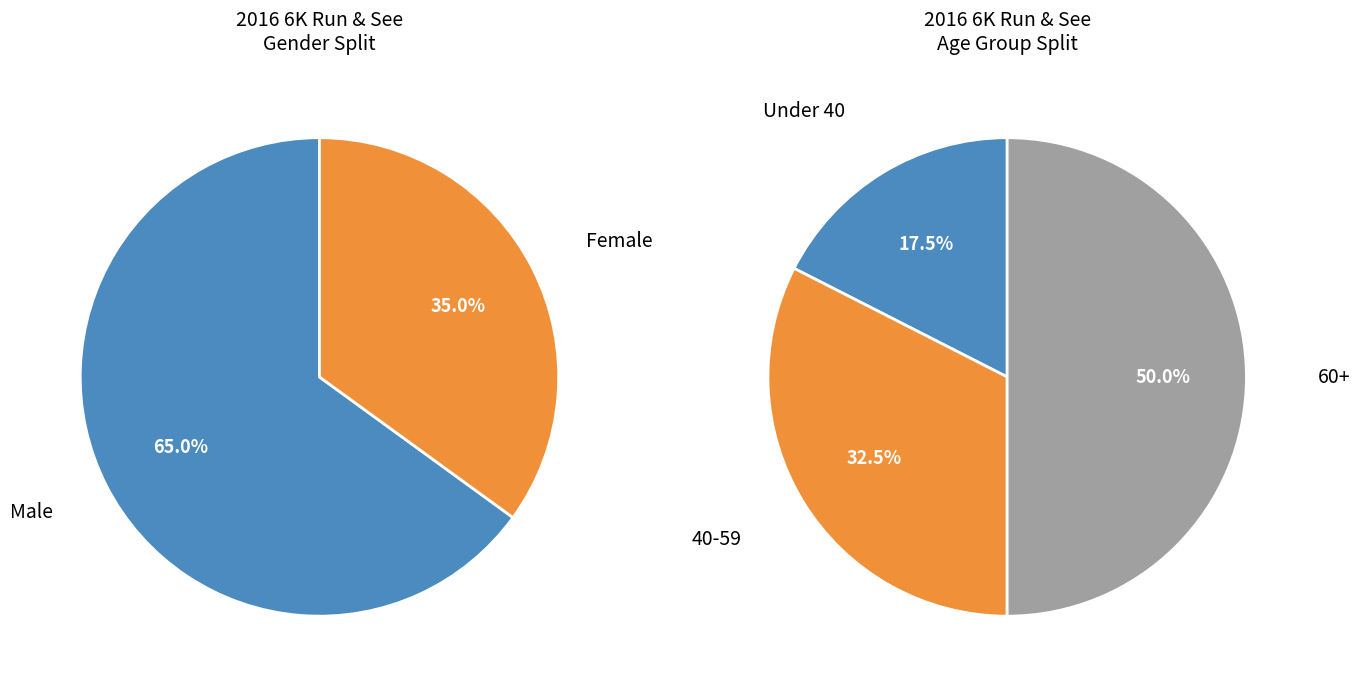

What is the total percentage of F and M?

100.0%